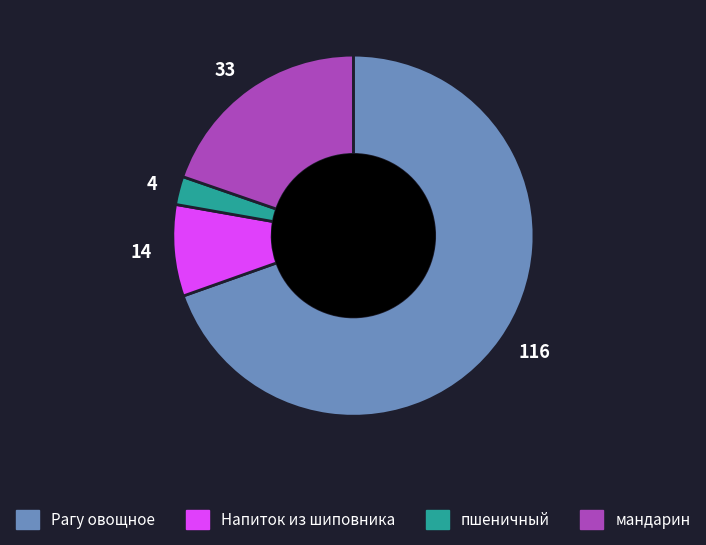

Rank the categories by value from highest to lowest.

116, 33, 14, 4